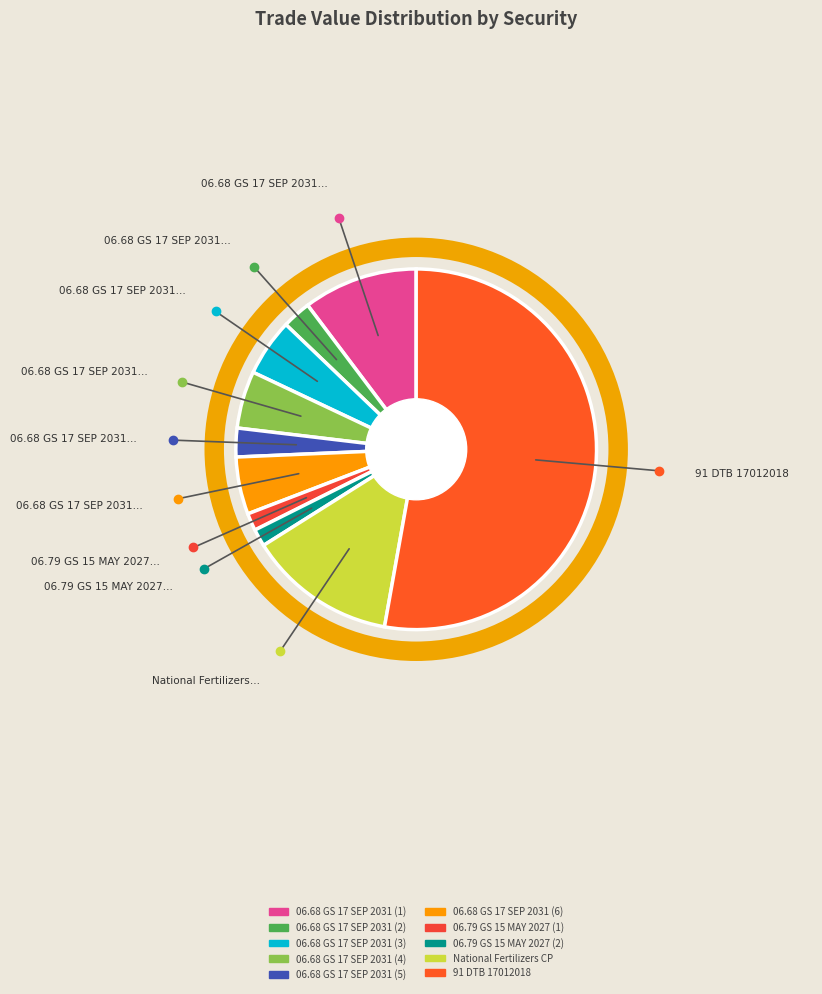

To the nearest percent, what portion does 06.68 GS 17 SEP 2031 (2) represent?

3%